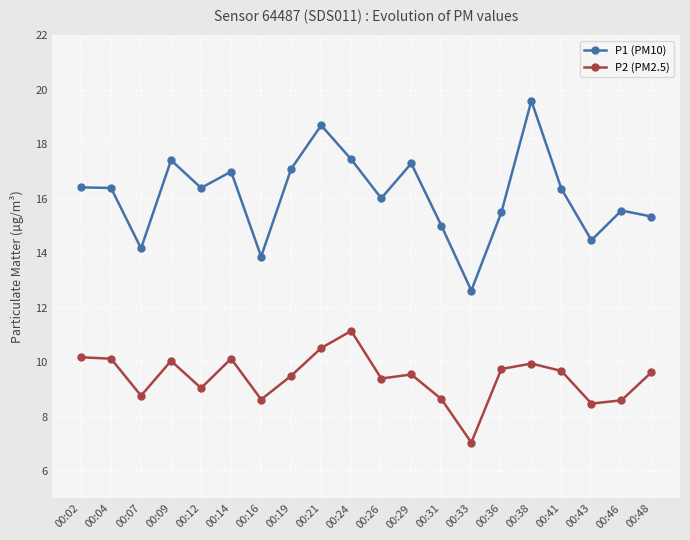

At which category is the sum across all series the highest?

00:38